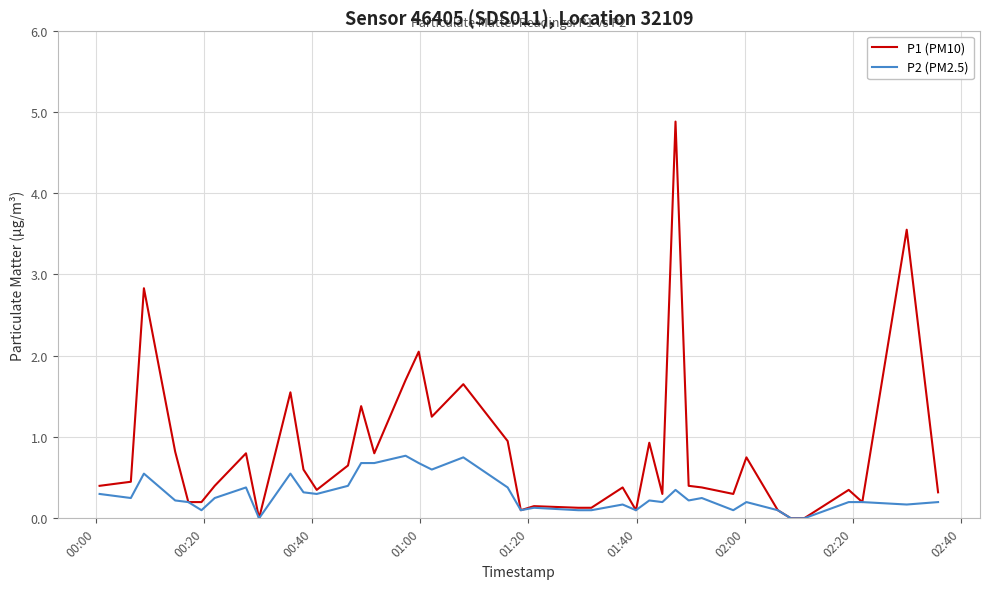

Rank the series by their maximum value, from highest to lowest.

P1 (PM10), P2 (PM2.5)